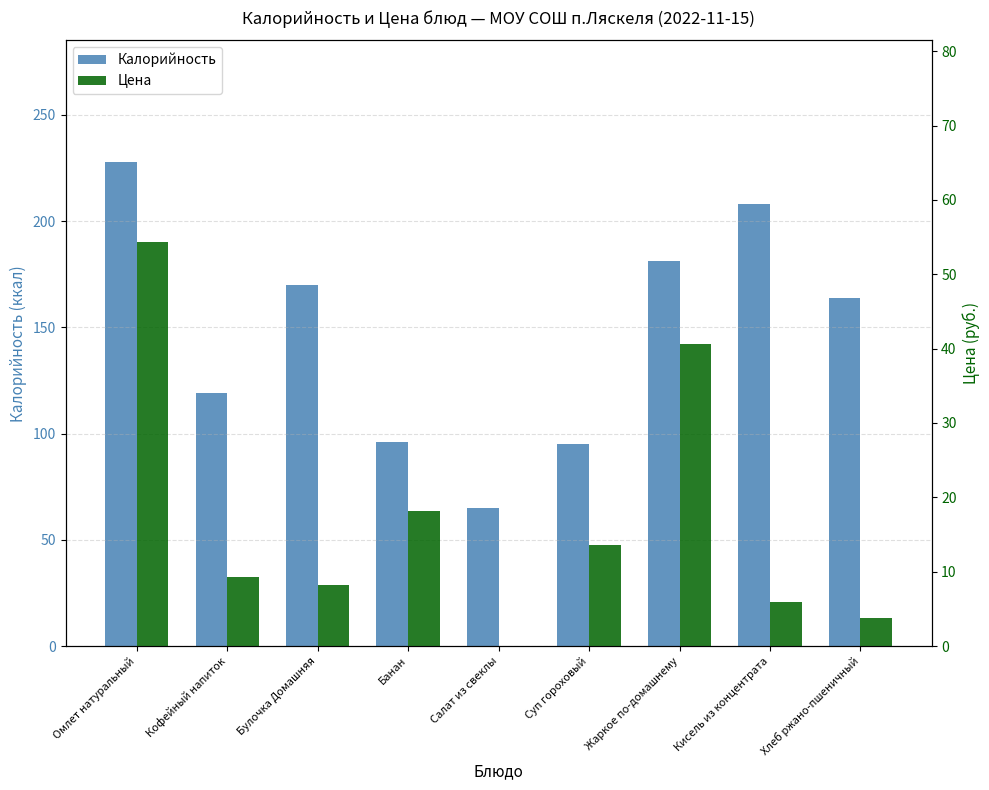

How many data points in Калорийность are less than 164?

4